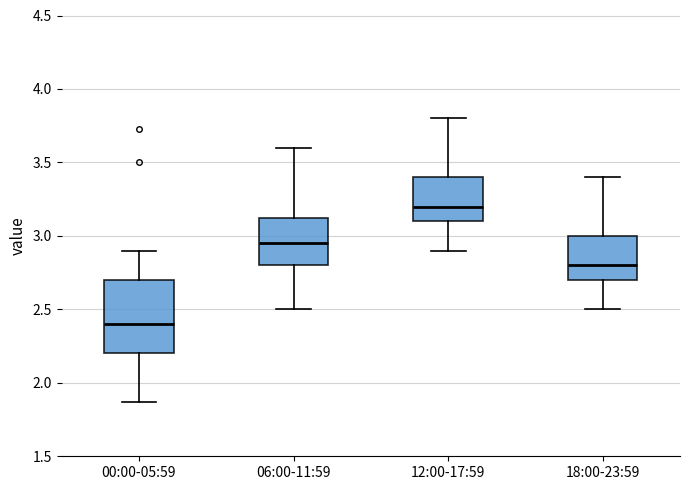

Reading left to right, transcribe this box plot: for each box, give where its median line is, the range the box spans, and where its two whiskers end, as read against the y-axis. The values are not printed on the chart, so give them approximately, as read against the axis.

00:00-05:59: median 2.40, box 2.20 to 2.70, whiskers 1.85 to 2.90
06:00-11:59: median 2.95, box 2.80 to 3.15, whiskers 2.50 to 3.60
12:00-17:59: median 3.20, box 3.10 to 3.40, whiskers 2.90 to 3.80
18:00-23:59: median 2.80, box 2.70 to 3.00, whiskers 2.50 to 3.40